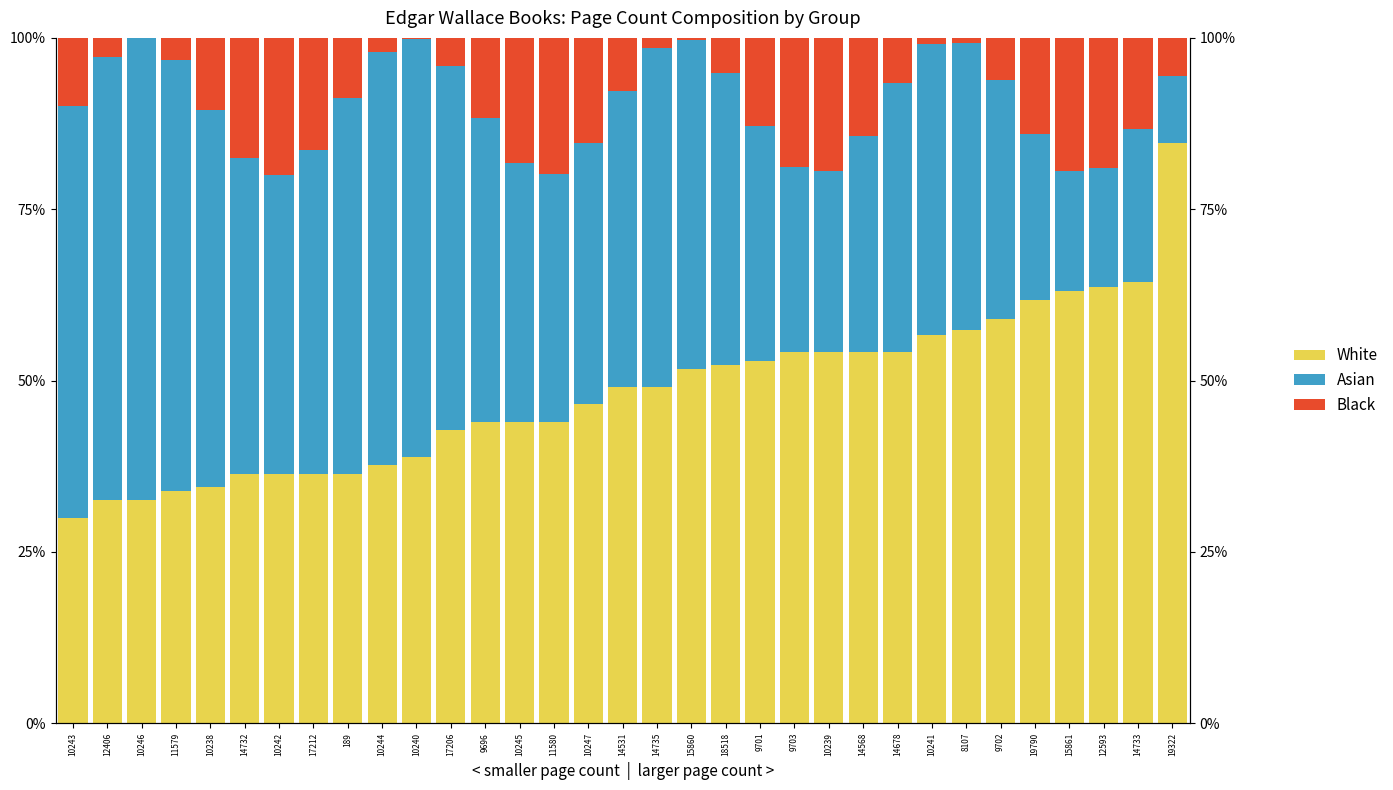

Which series has the largest total across all categories?

White